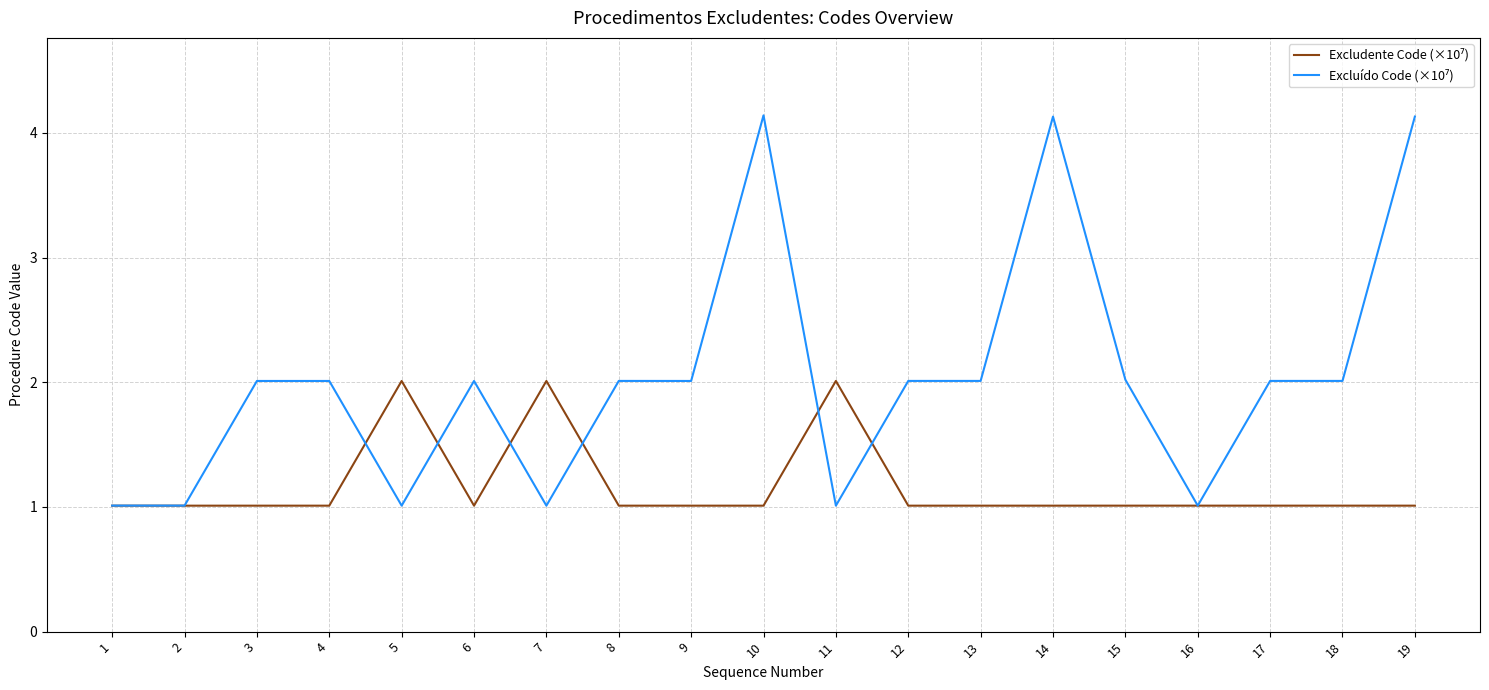

What is the difference between the highest and lowest values at 14?

3.1